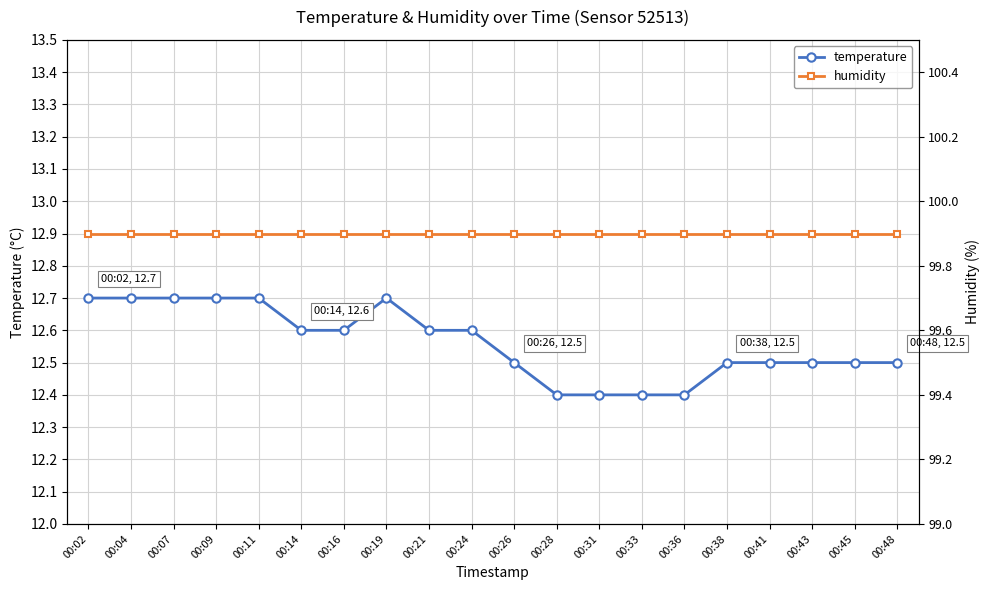

What is the value of the temperature point at the 4th from the left?

12.7